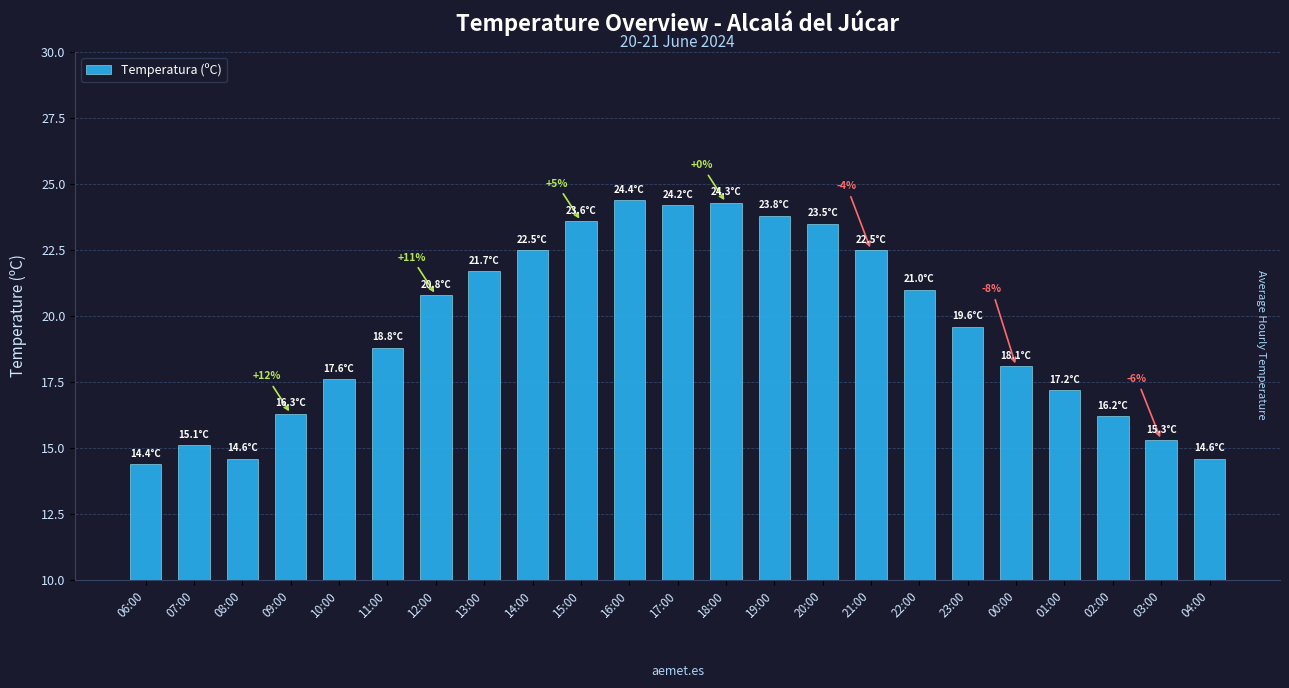

At which label does the data first exceed 19?

12:00